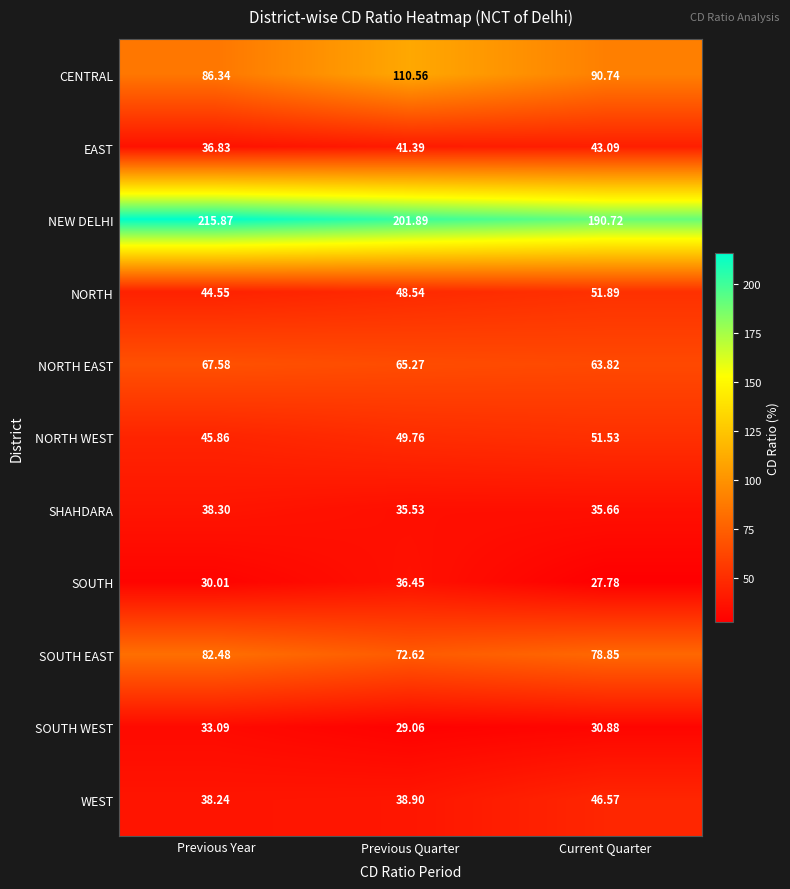

Where is NORTH nearest to the value 48?

Previous Quarter